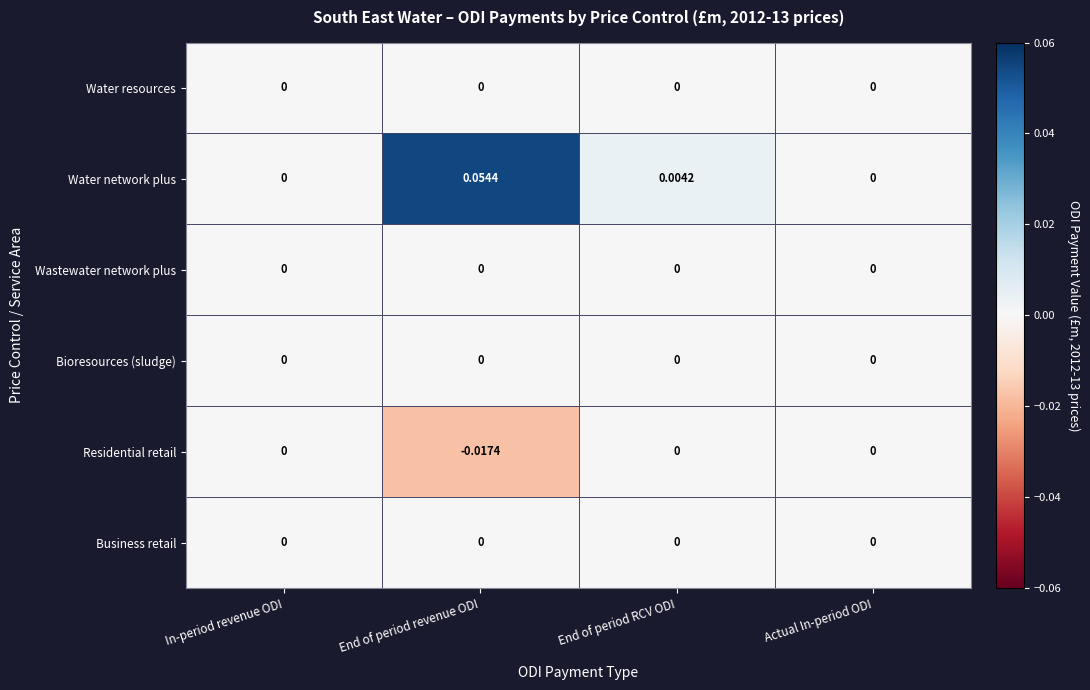

At which category is the sum across all series the highest?

End of period revenue ODI